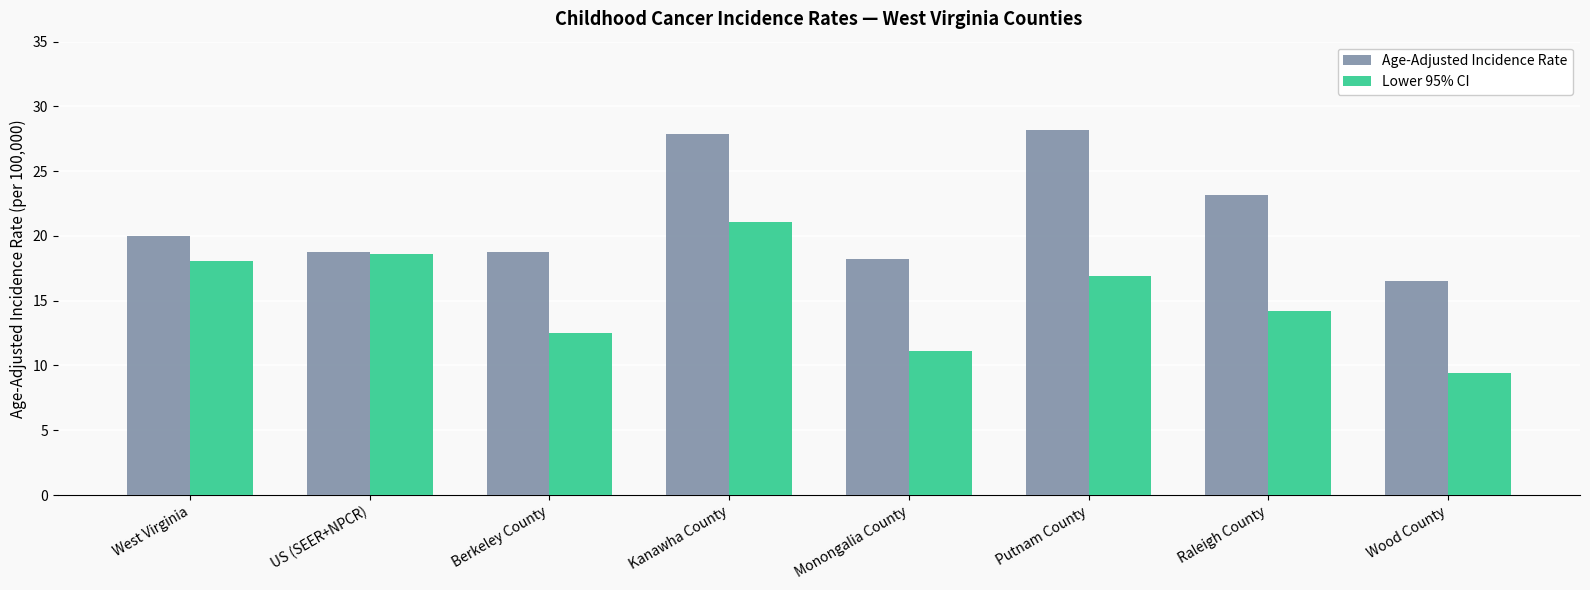

How many data points in Lower 95% CI are above 16?

4